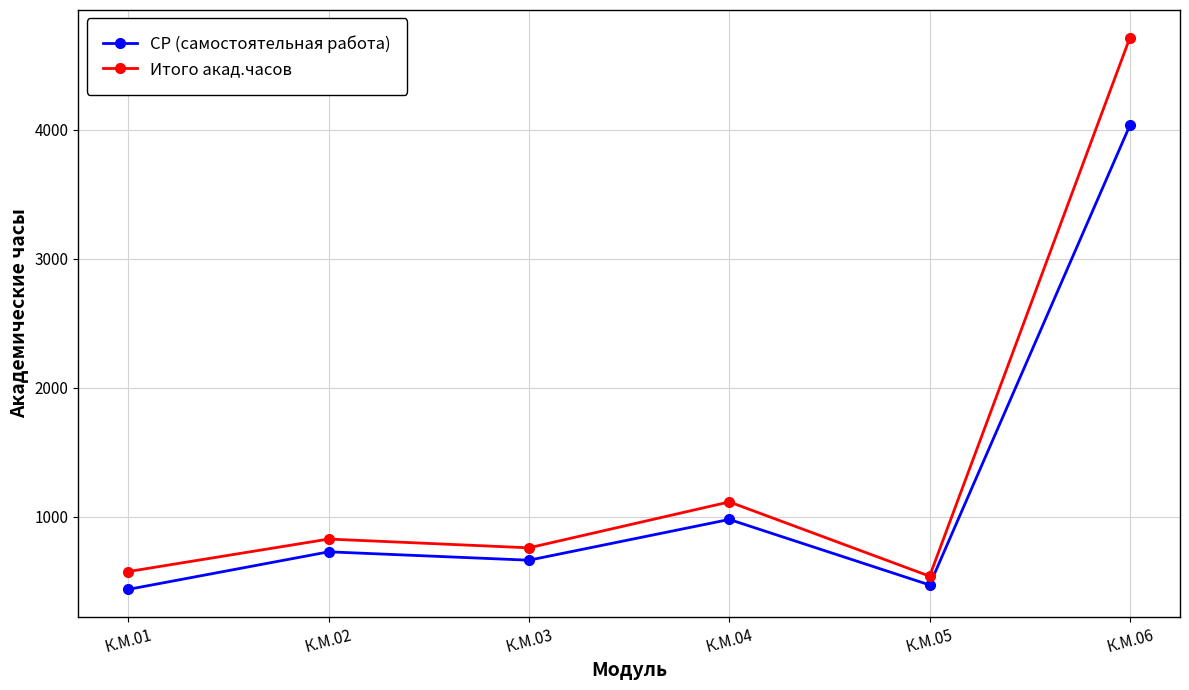

Where is the first local minimum for СР (самостоятельная работа)?

К.М.03